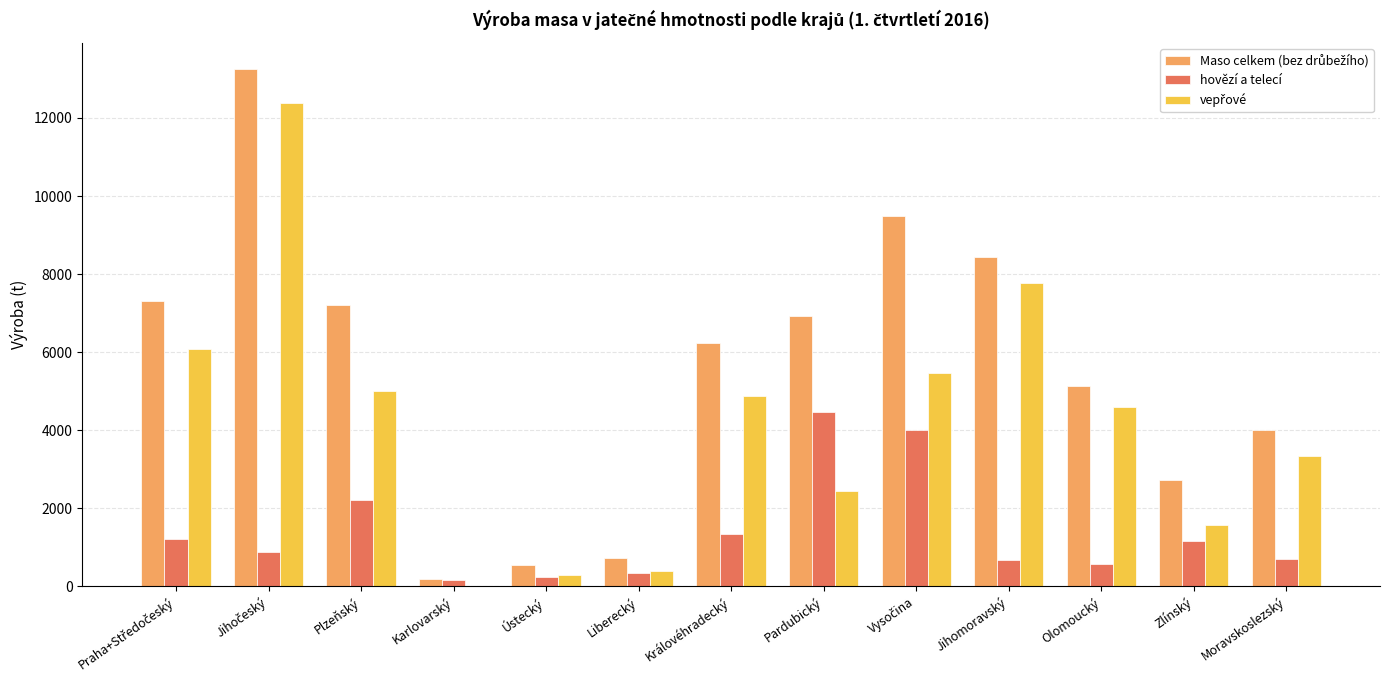

The value of hovězí a telecí at Jihomoravský is 682. True or false?

True